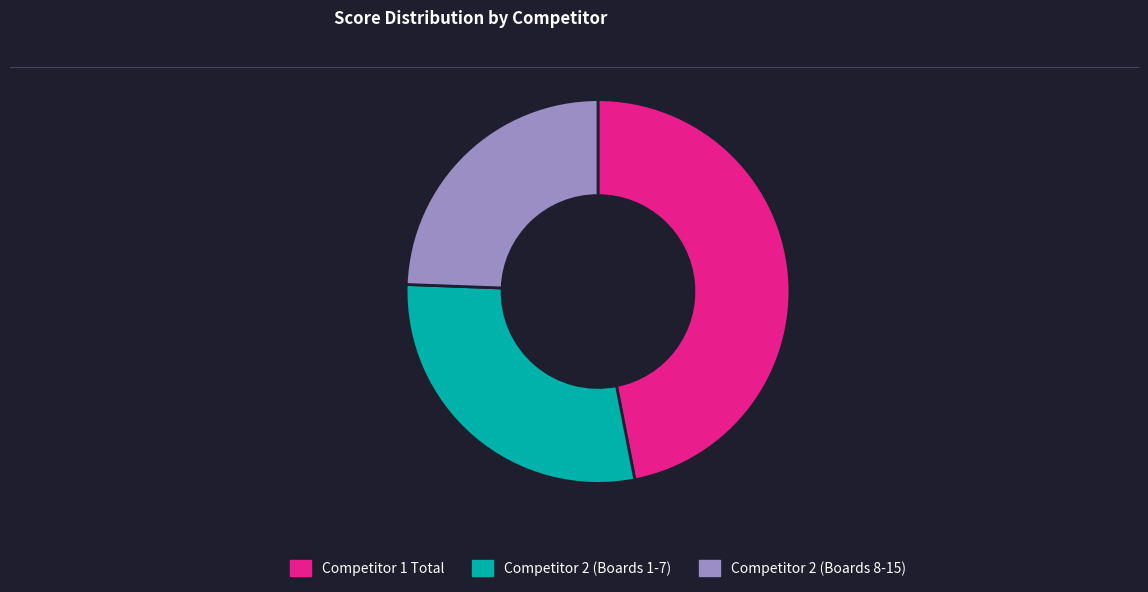

Between Competitor 2 (Boards 8-15) and Competitor 2 (Boards 1-7), which is larger?

Competitor 2 (Boards 1-7)